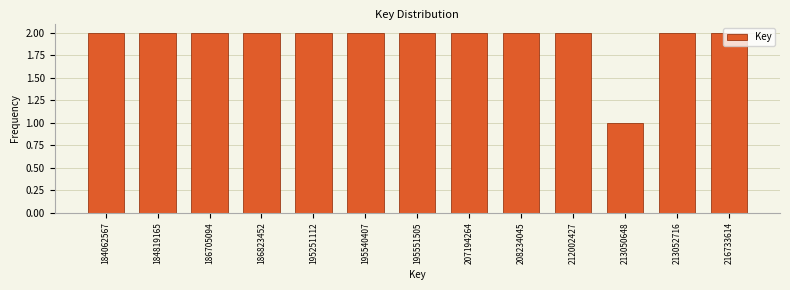

The chart shows a value of 2 at 195540407. True or false?

True